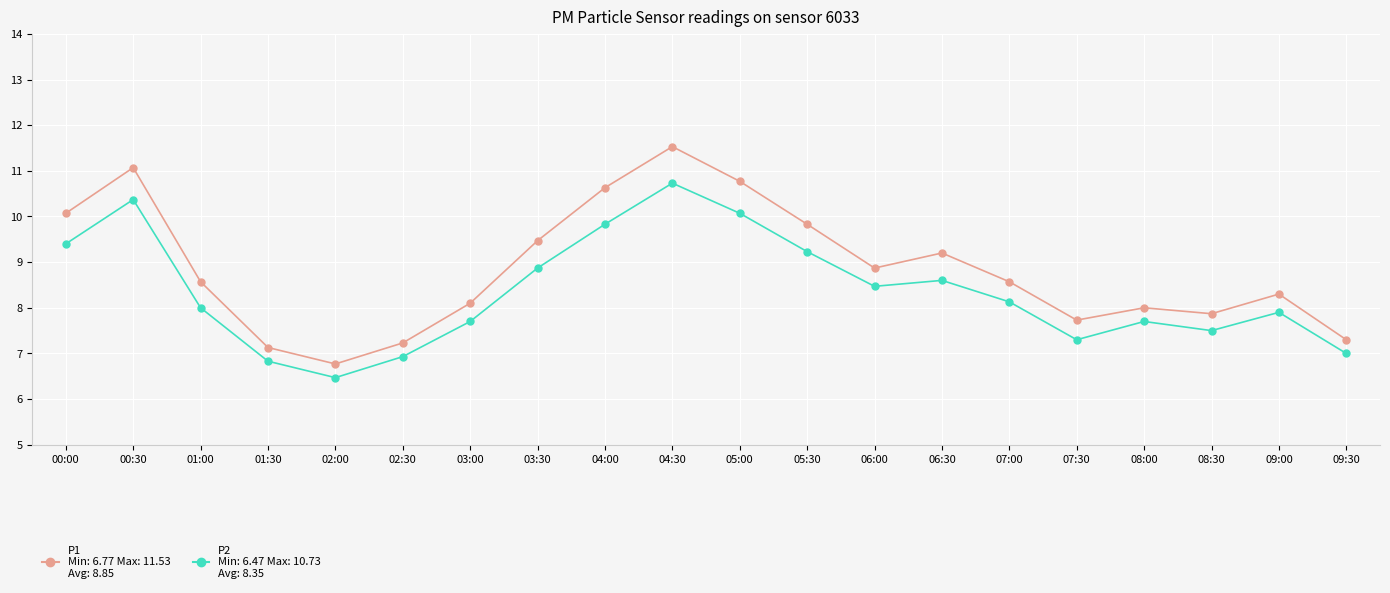

What is the label of the 9th point from the left?

04:00